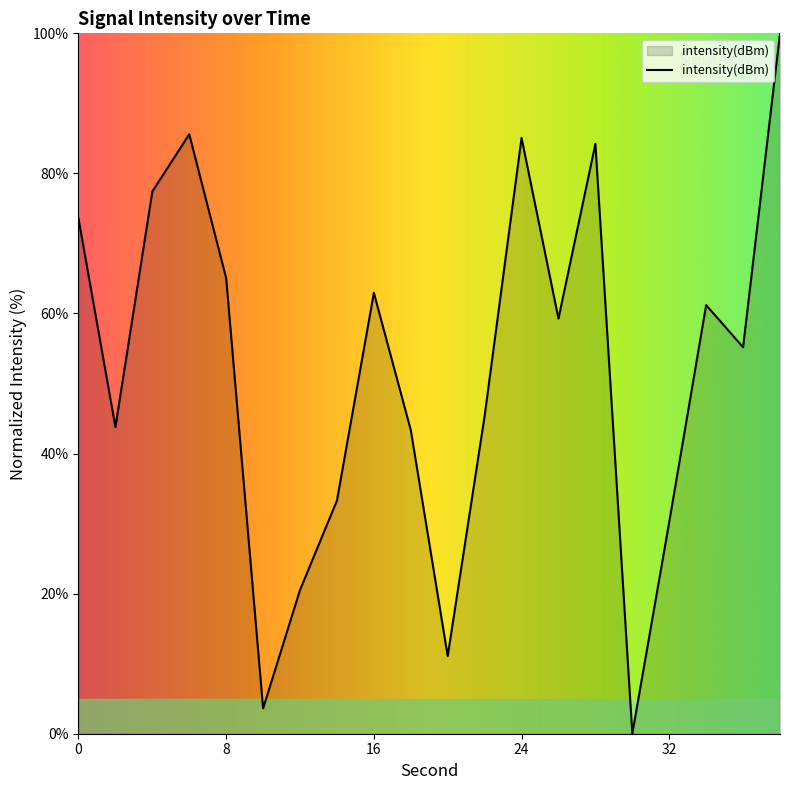

What is the maximum value shown in the chart?

100.0